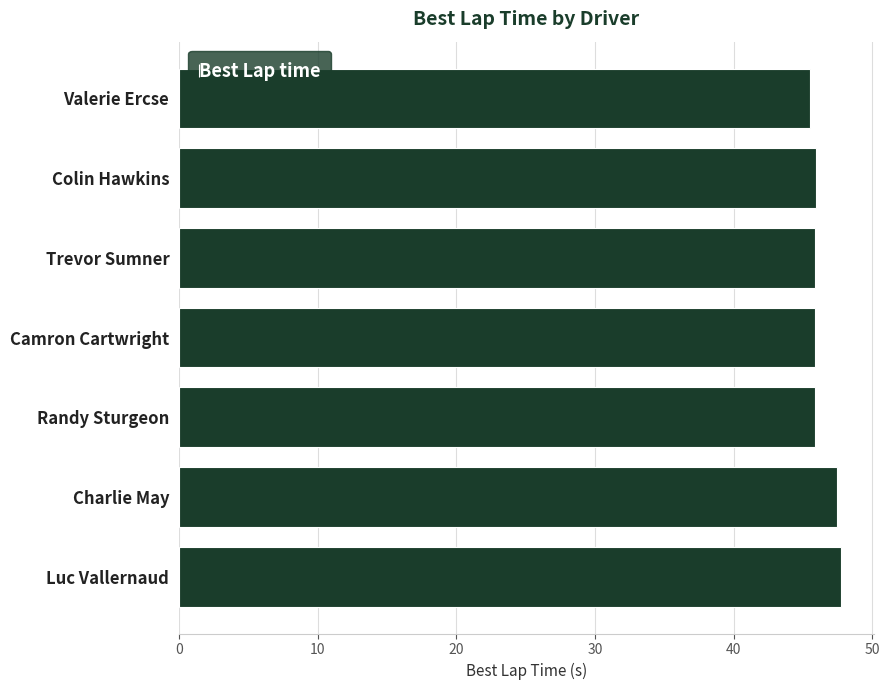

What is the ratio of the value at Randy Sturgeon to the value at Valerie Ercse?

1.0